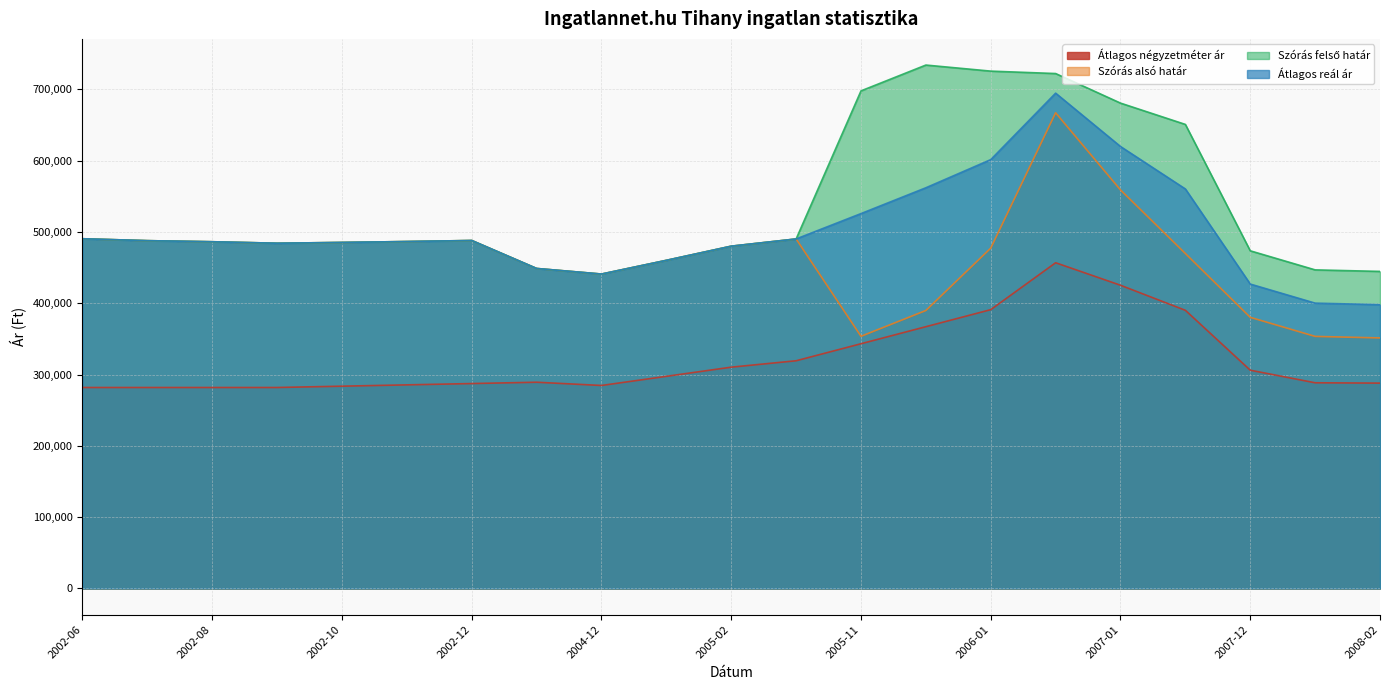

Where does the Átlagos négyzetméter ár series first go above 289200?

2005-01